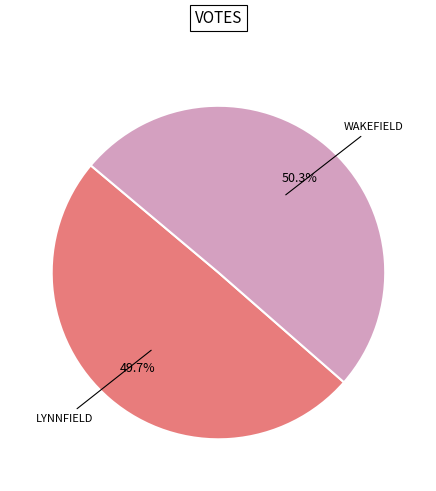

Is there a majority slice in this chart?

Yes